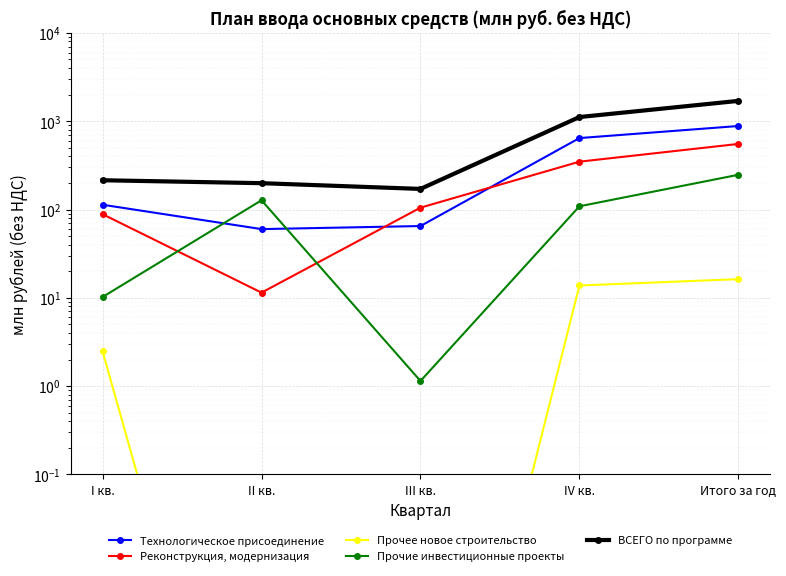

Reading left to right, list all the values displayed in this chart.

Технологическое присоединение: 113.3	60.0	65.0	644.3	882.6
Реконструкция, модернизация: 88.6	11.4	105.0	348.2	553.1
Прочее новое строительство: 2.5	0.0	0.0	13.8	16.3
Прочие инвестиционные проекты: 10.2	127.3	1.1	108.8	247.5
ВСЕГО по программе: 214.5	198.8	171.1	1115.0	1699.4